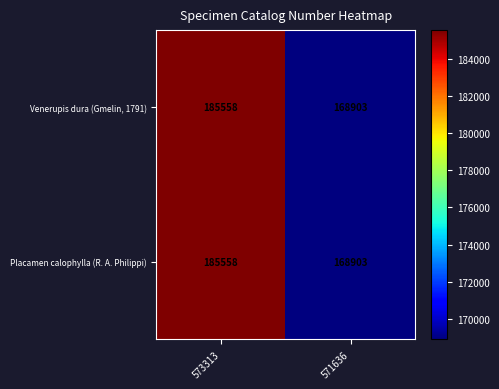

What is the approximate value of Placamen calophylla (R. A. Philippi) at 571636?

168903